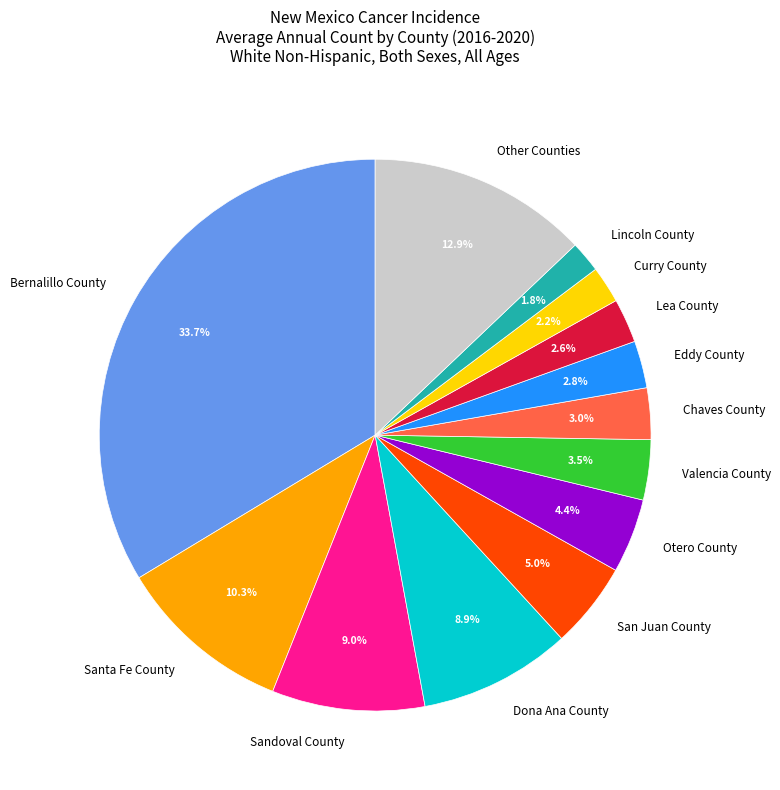

What is the largest slice in the pie chart?

Bernalillo County